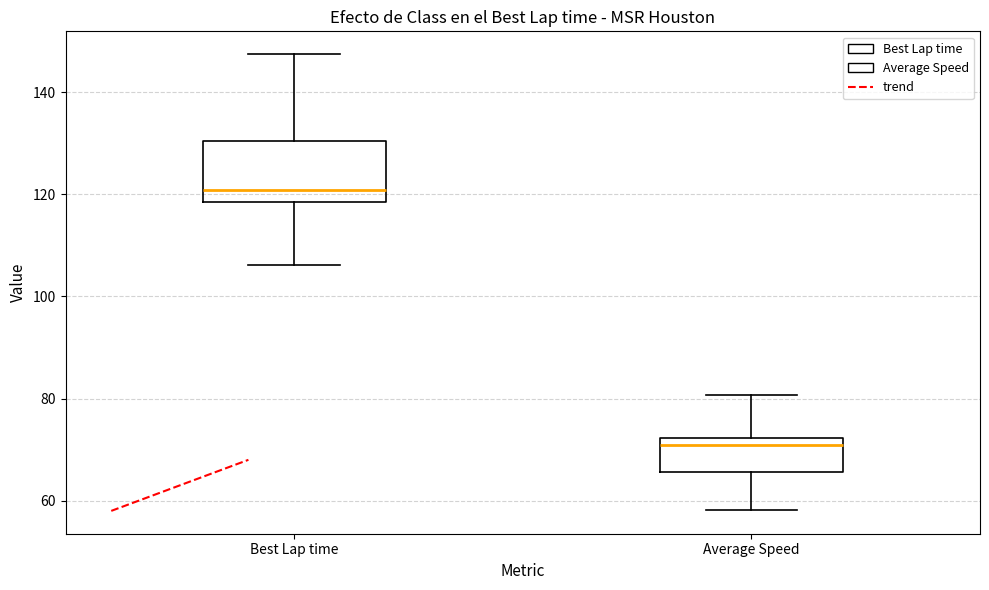

Where is the upper edge of the box for Best Lap time on the y-axis? The values are not printed on the chart, so give them approximately, as read against the axis.

130